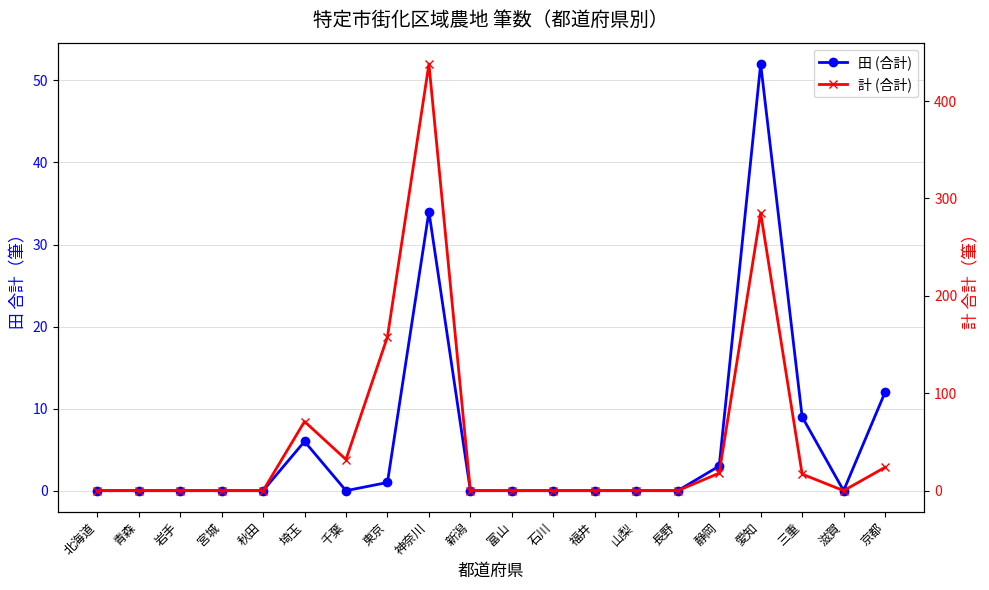

Rank the series by their average value, from lowest to highest.

田 (合計), 計 (合計)